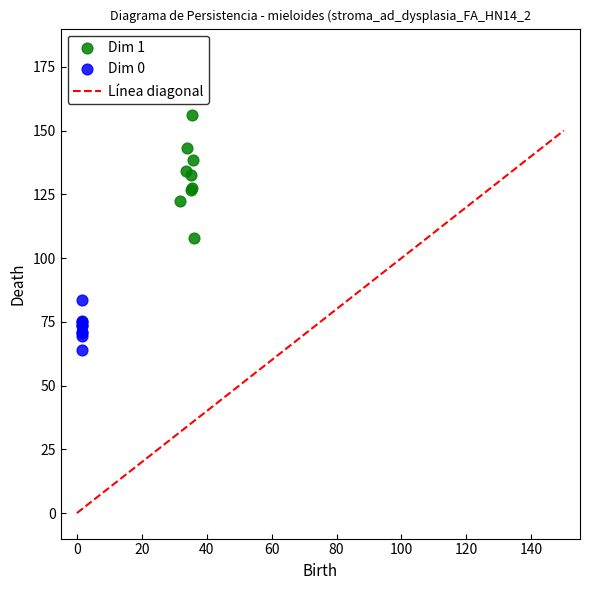

Which series has the widest spread of Y values?

Dim 1